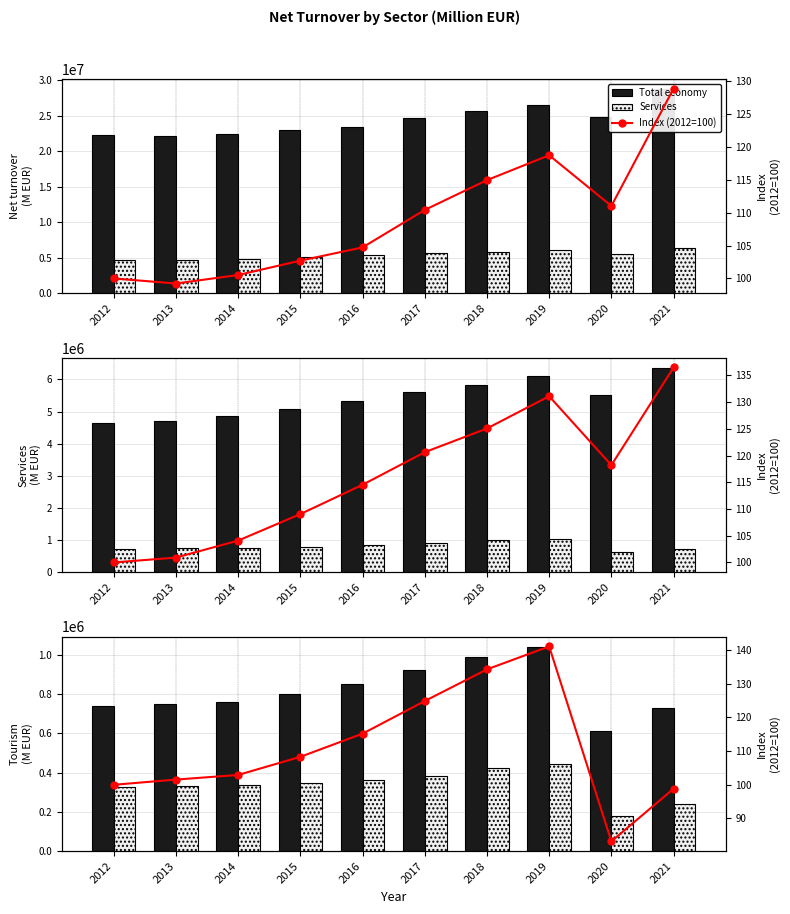

What is the sum of all Index (2012=100) values?

1110.2